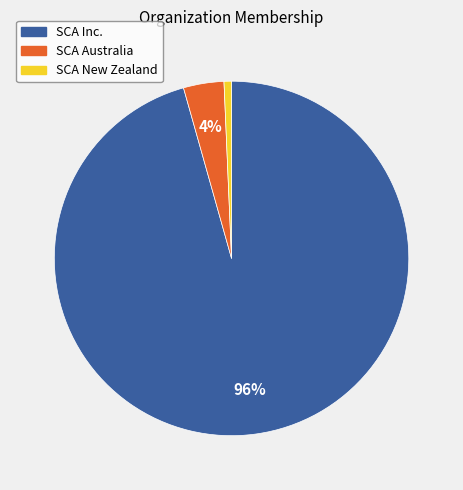

To the nearest percent, what percentage of the pie is SCA Australia?

4%